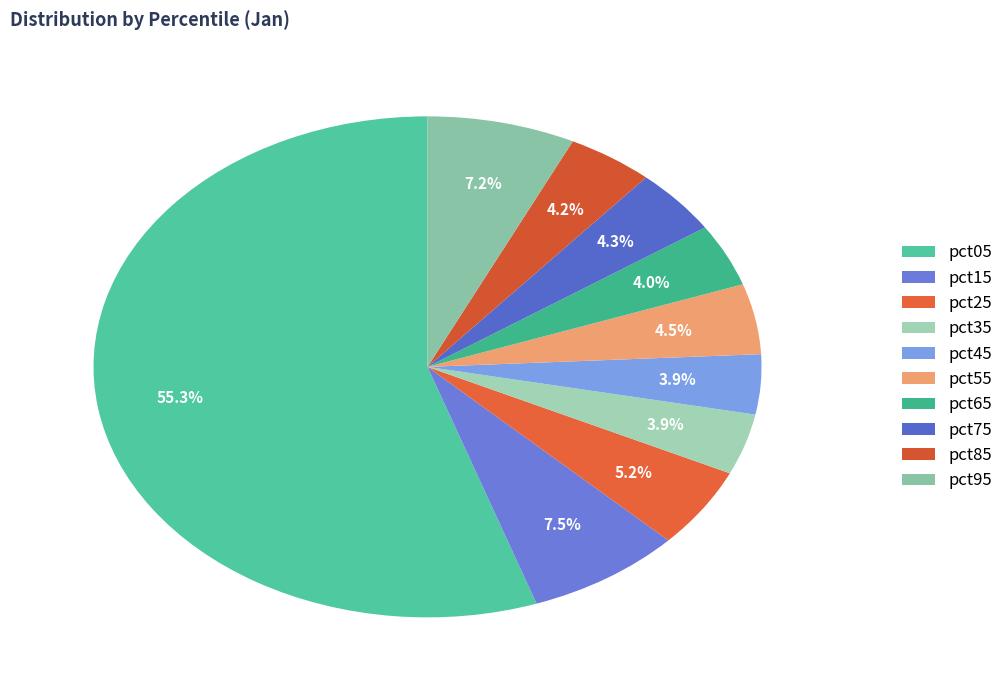

To the nearest percent, what portion does pct75 represent?

4%